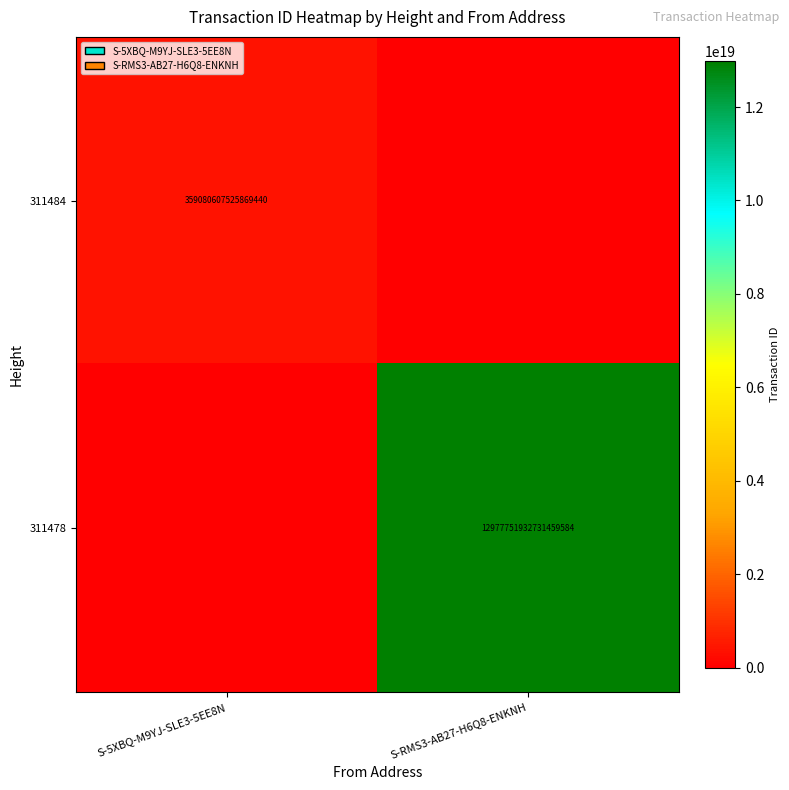

True or false: 311478 has a value of 12977751932731459584 at S-RMS3-AB27-H6Q8-ENKNH.

True